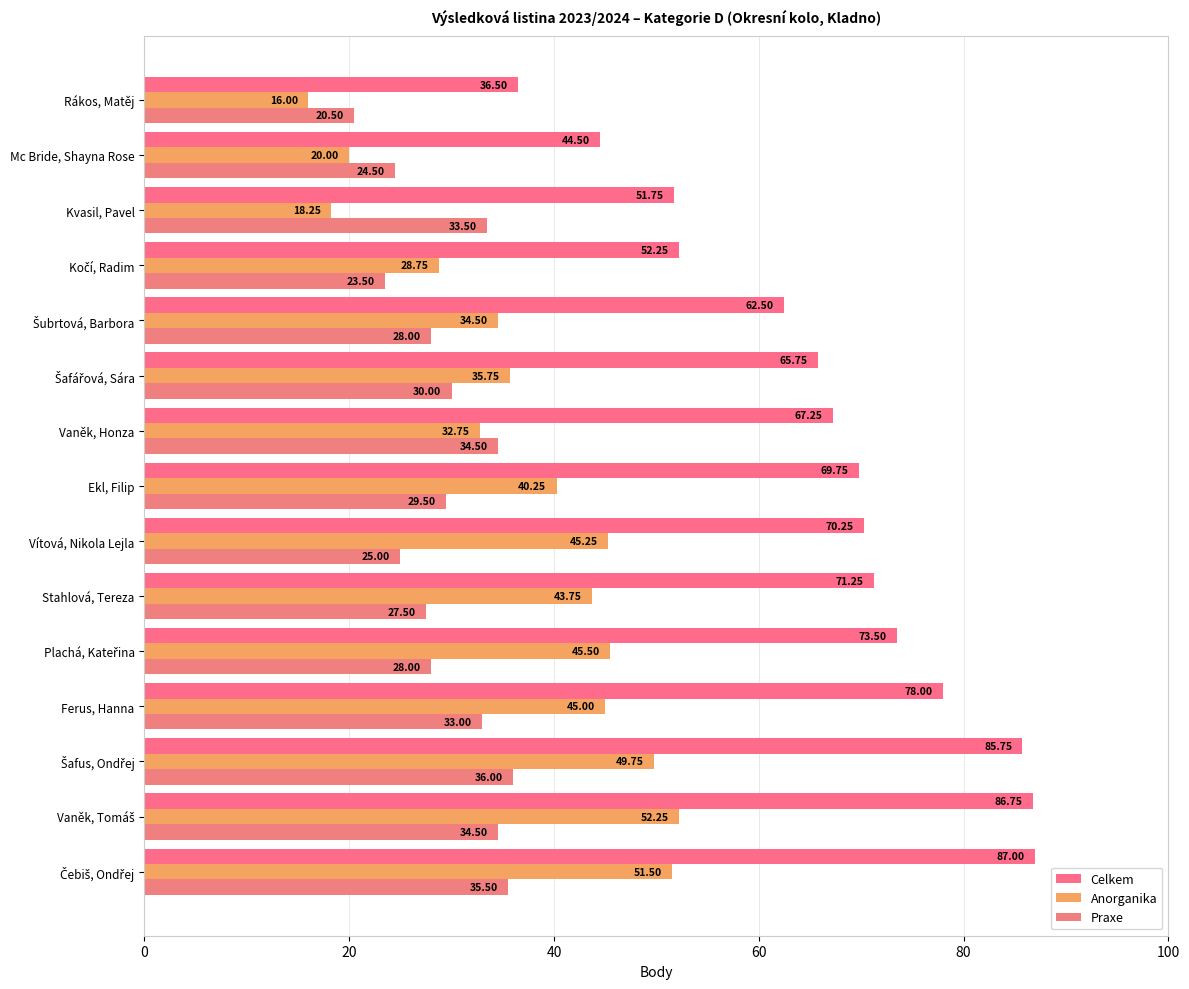

What is the minimum value shown in the chart?

16.0